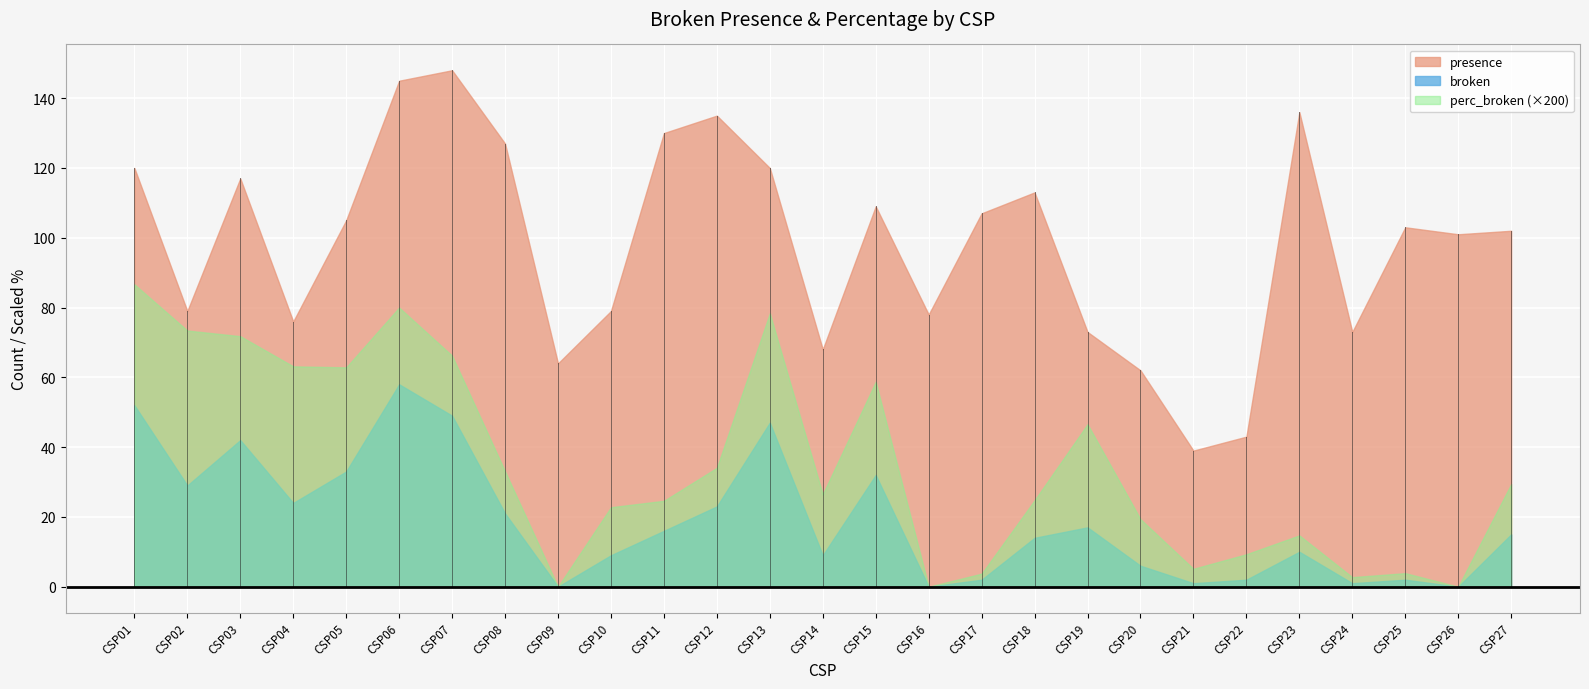

True or false: perc_broken and broken cross at least once.

False